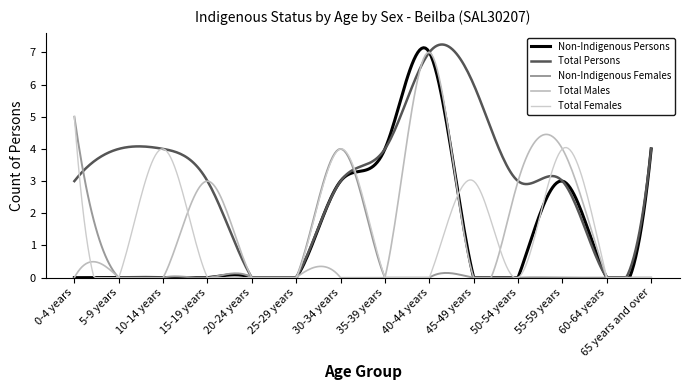

What is the highest value of the Non-Indigenous Females series?

5.0